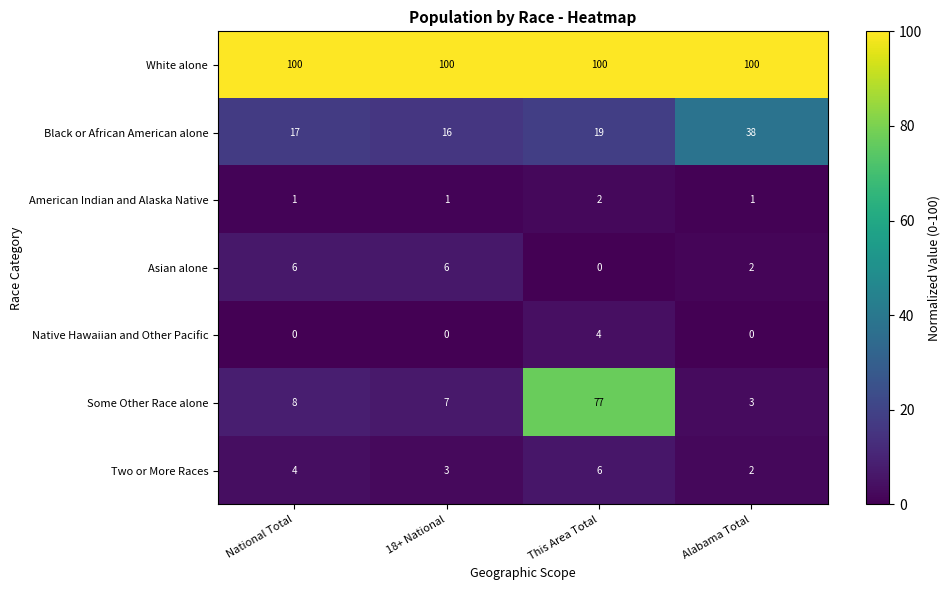

Is it true that Black or African American alone equals 17 at National Total?

True